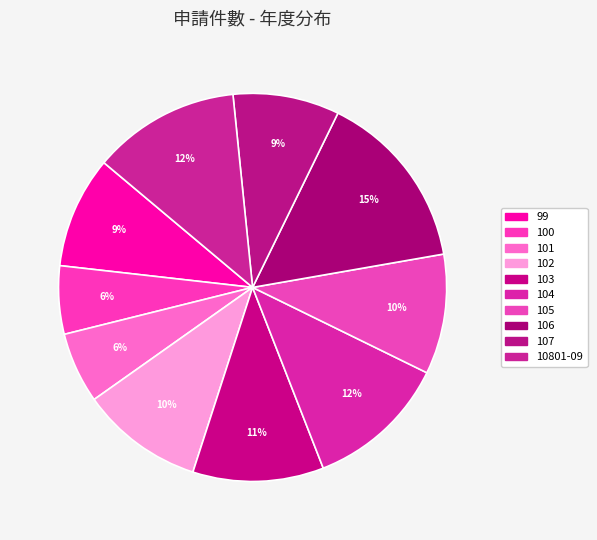

What is the smallest slice in the pie chart?

100